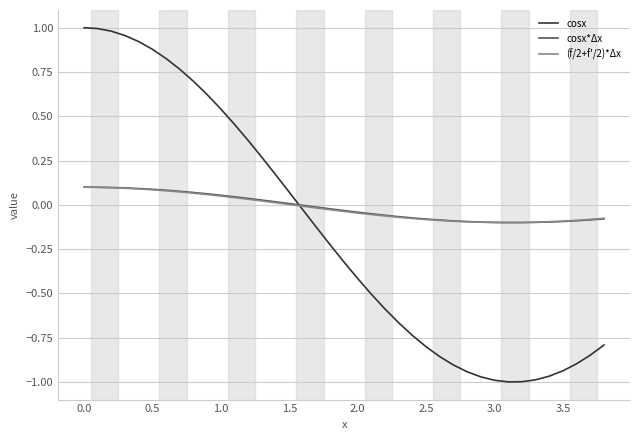

Which series has the largest range (max minus min)?

cosx